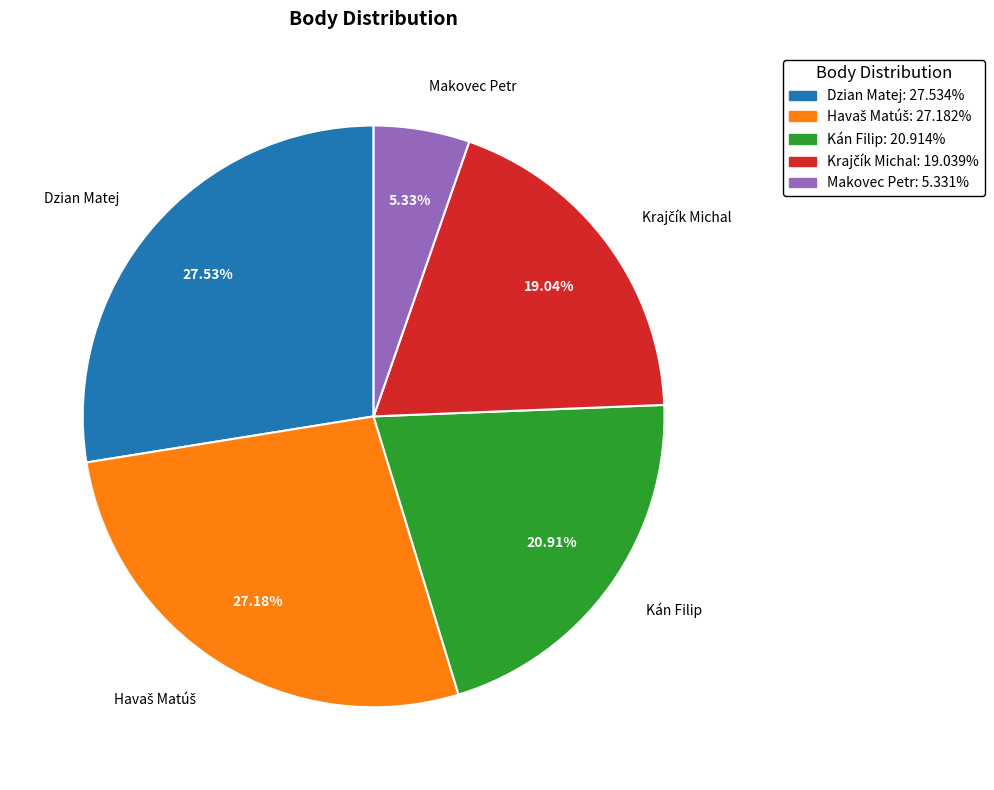

Approximately how many times larger is the value at Dzian Matej: 27.534% compared to Kán Filip: 20.914%?

1.3